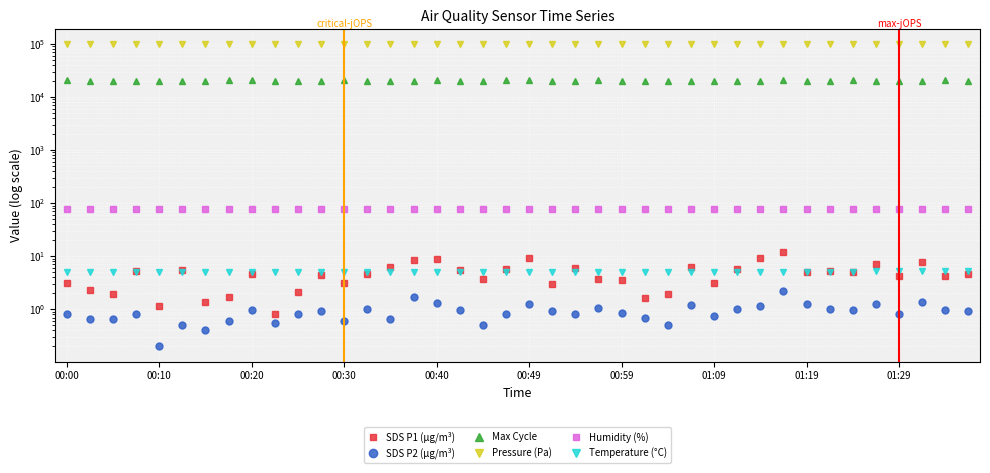

What is the value of the Pressure (Pa) point at the 31st from the left?

97690.1